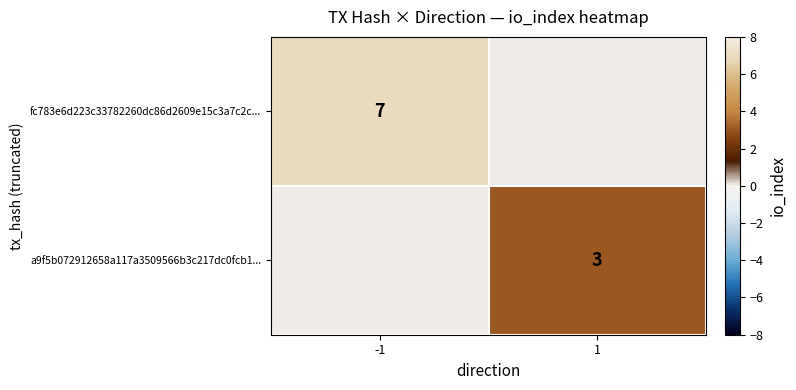

Which label corresponds to the largest value in the chart?

-1